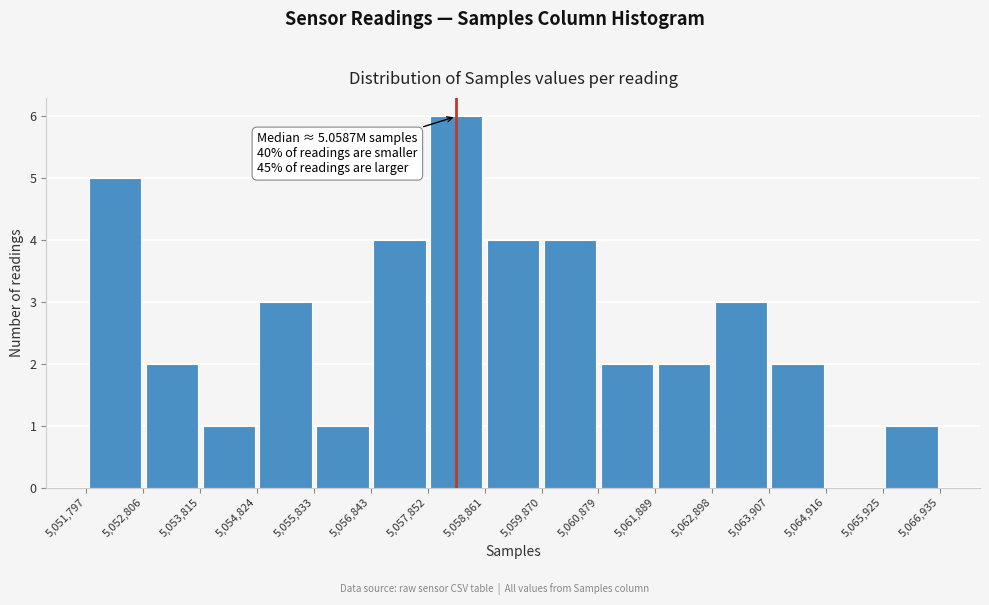

Over which range of the x-axis is the bar tallest?

5,057,852 to 5,058,861